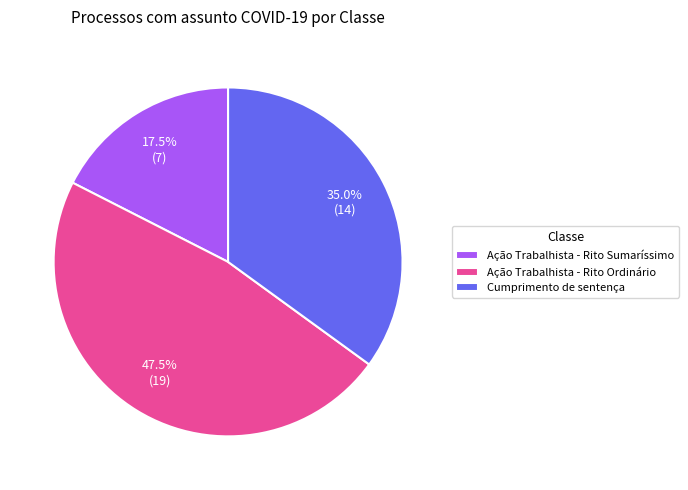

Approximately how many times larger is the value at Ação Trabalhista - Rito Ordinário compared to Ação Trabalhista - Rito Sumaríssimo?

2.7